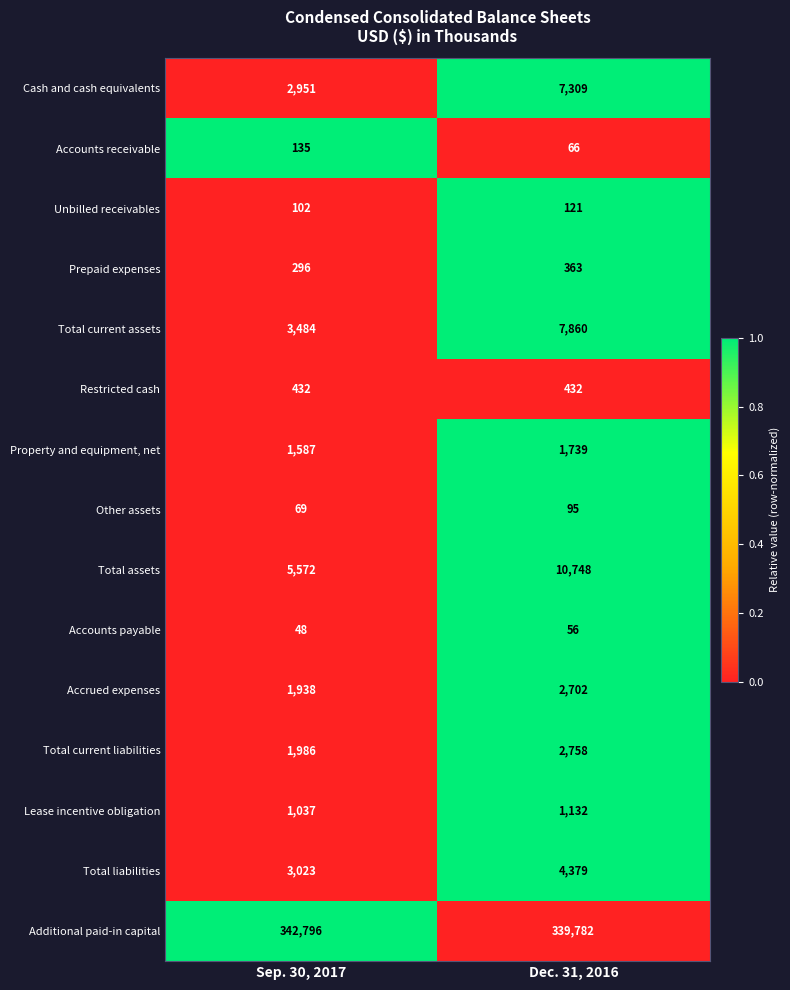

List the series in order of their peak value, highest first.

Additional paid-in capital, Total assets, Total current assets, Cash and cash equivalents, Total liabilities, Total current liabilities, Accrued expenses, Property and equipment, net, Lease incentive obligation, Restricted cash, Prepaid expenses, Accounts receivable, Unbilled receivables, Other assets, Accounts payable